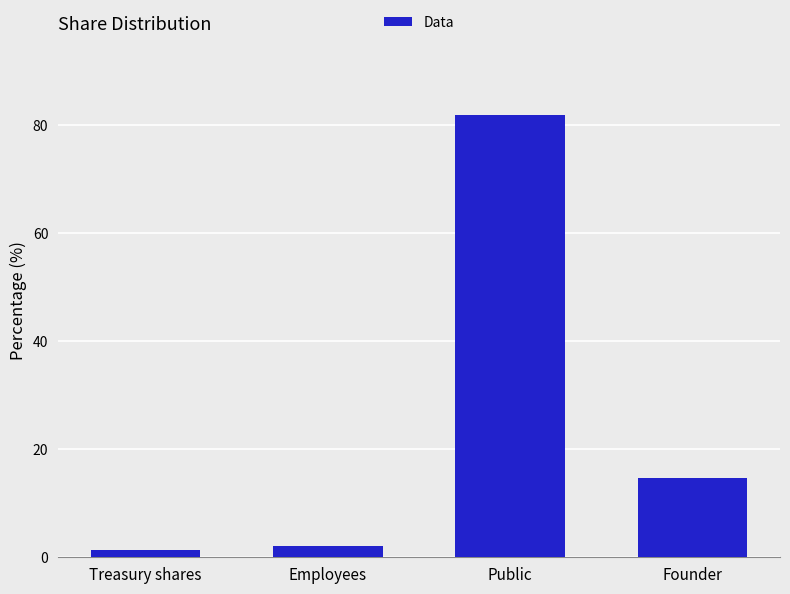

Which category has the highest value across all series?

Public